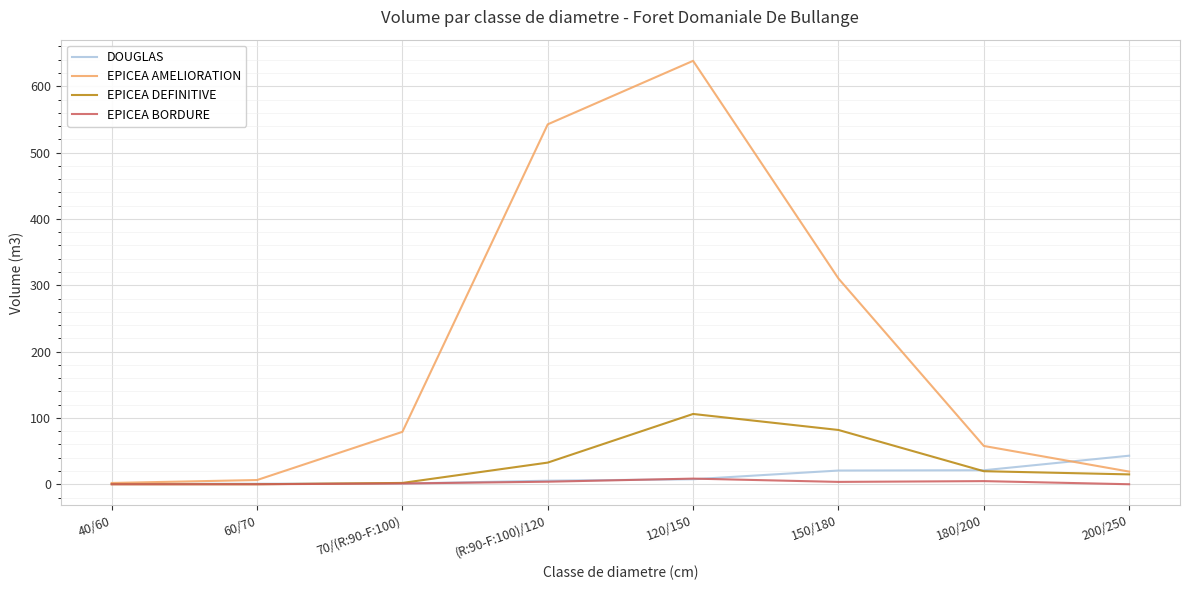

Rank the series by their maximum value, from lowest to highest.

EPICEA BORDURE, DOUGLAS, EPICEA DEFINITIVE, EPICEA AMELIORATION